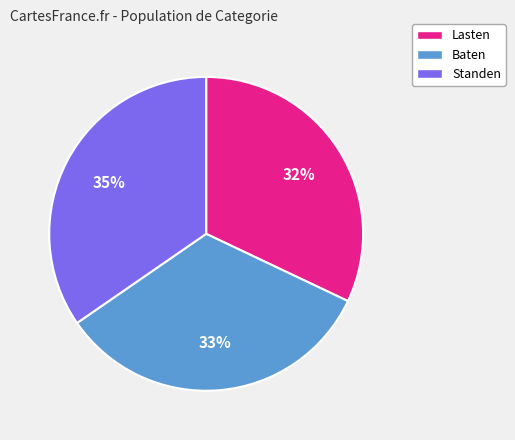

What percentage is the Baten slice, to the nearest percent?

33%